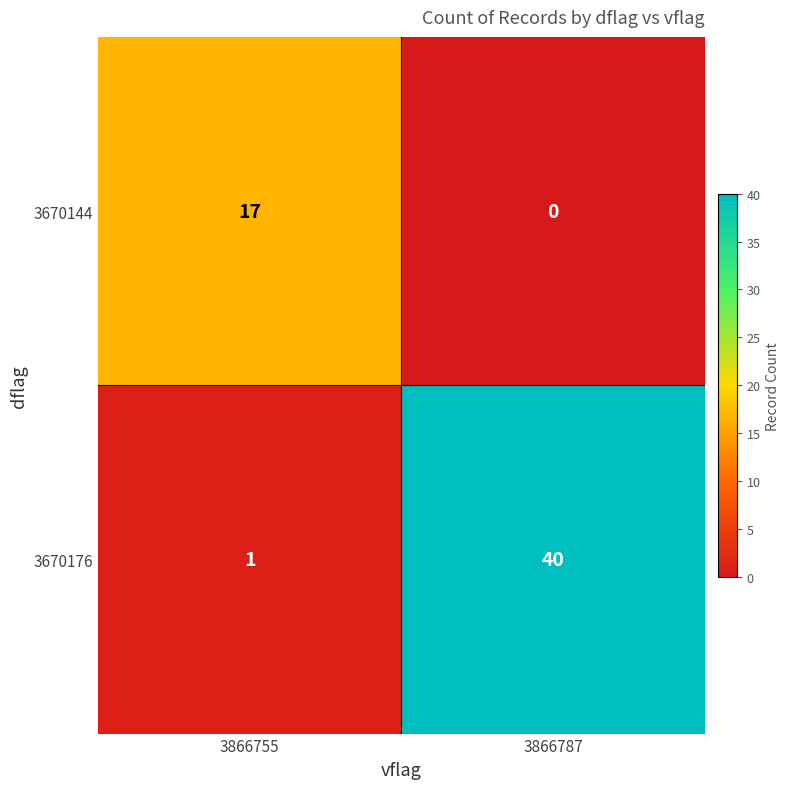

Which category has the lowest value across all series?

3866787